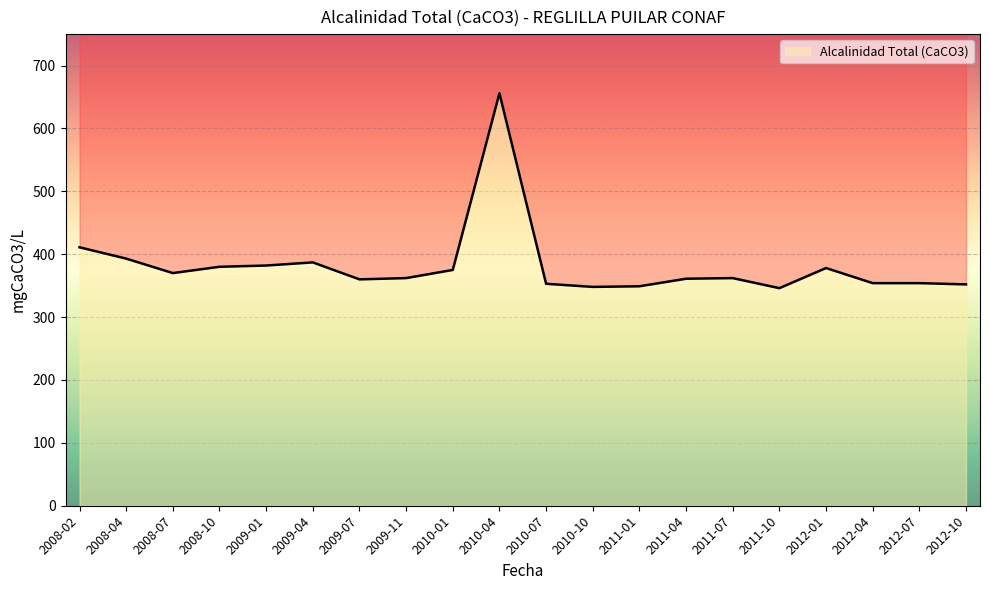

What is the difference between the second highest and second lowest values?

63